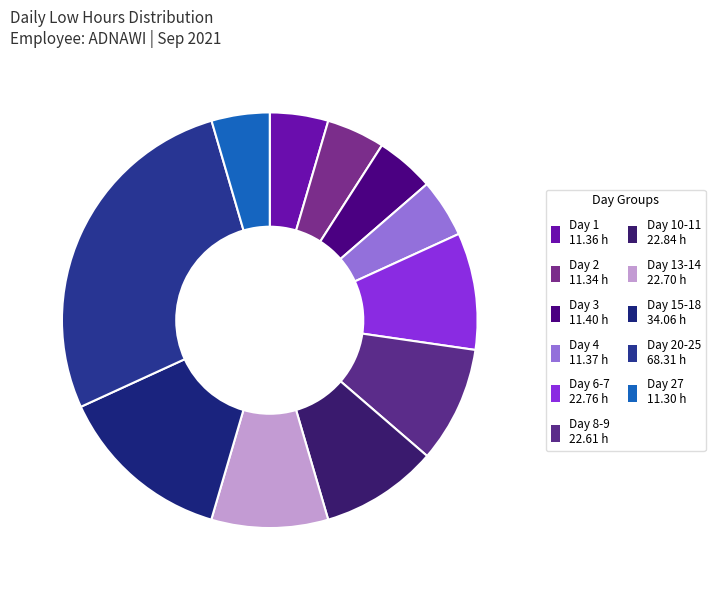

Is there any slice that represents more than half of the pie?

No